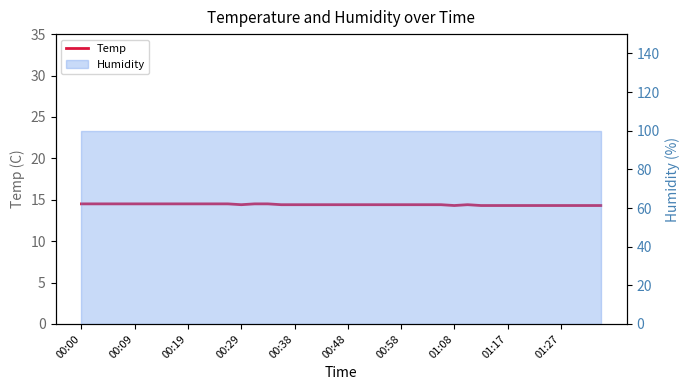

Reading left to right, extract all data points from this chart.

14.5	14.5	14.5	14.5	14.5	14.5	14.5	14.5	14.5	14.5	14.5	14.5	14.4	14.5	14.5	14.4	14.4	14.4	14.4	14.4	14.4	14.4	14.4	14.4	14.4	14.4	14.4	14.4	14.3	14.4	14.3	14.3	14.3	14.3	14.3	14.3	14.3	14.3	14.3	14.3